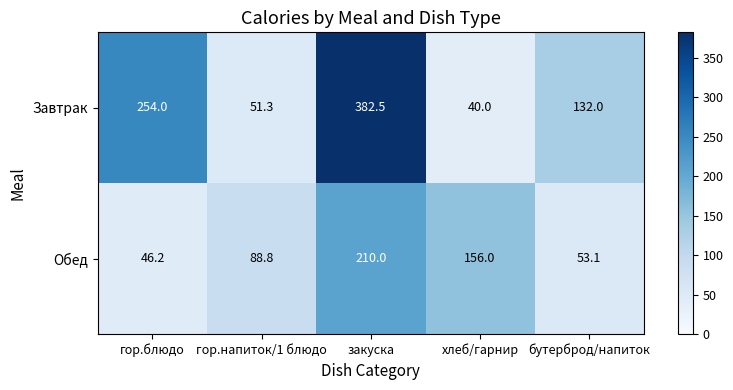

What is the maximum value shown in the chart?

382.5